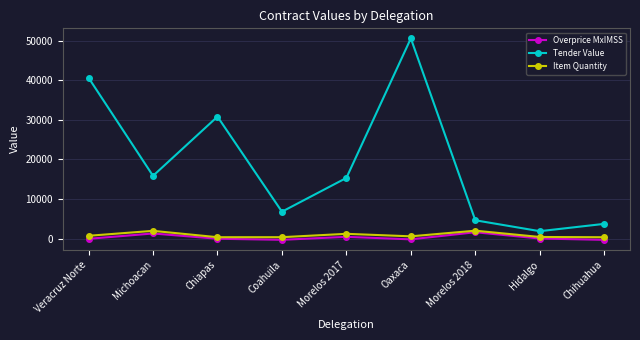

What is the value of the Item Quantity point at the 2nd from the left?

1950.0